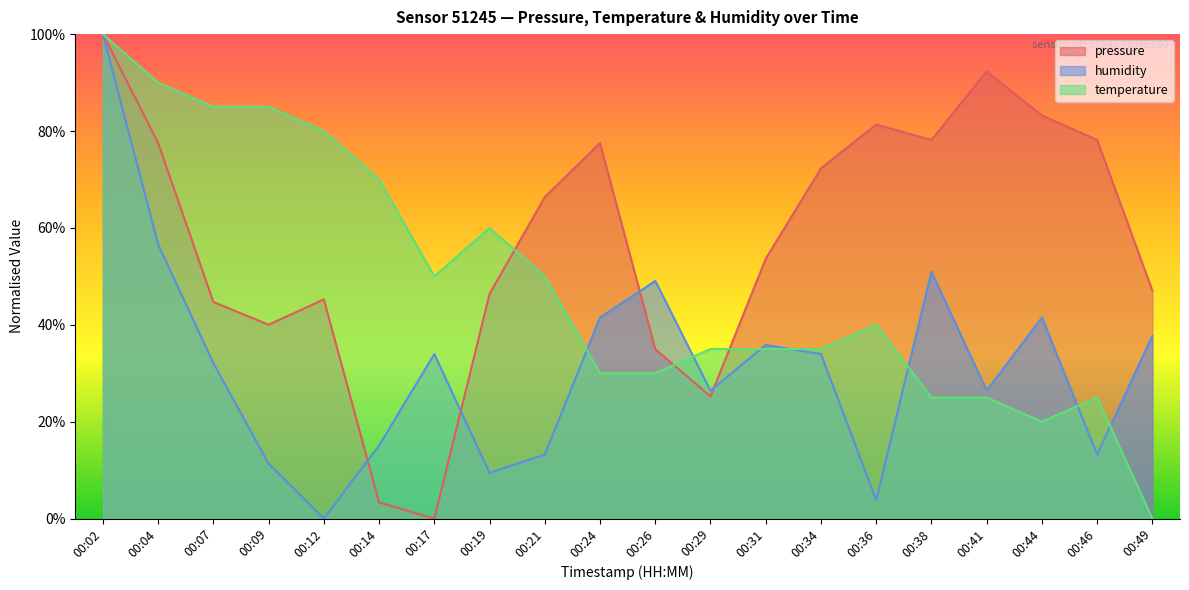

What is the average value of the humidity series?

31.6